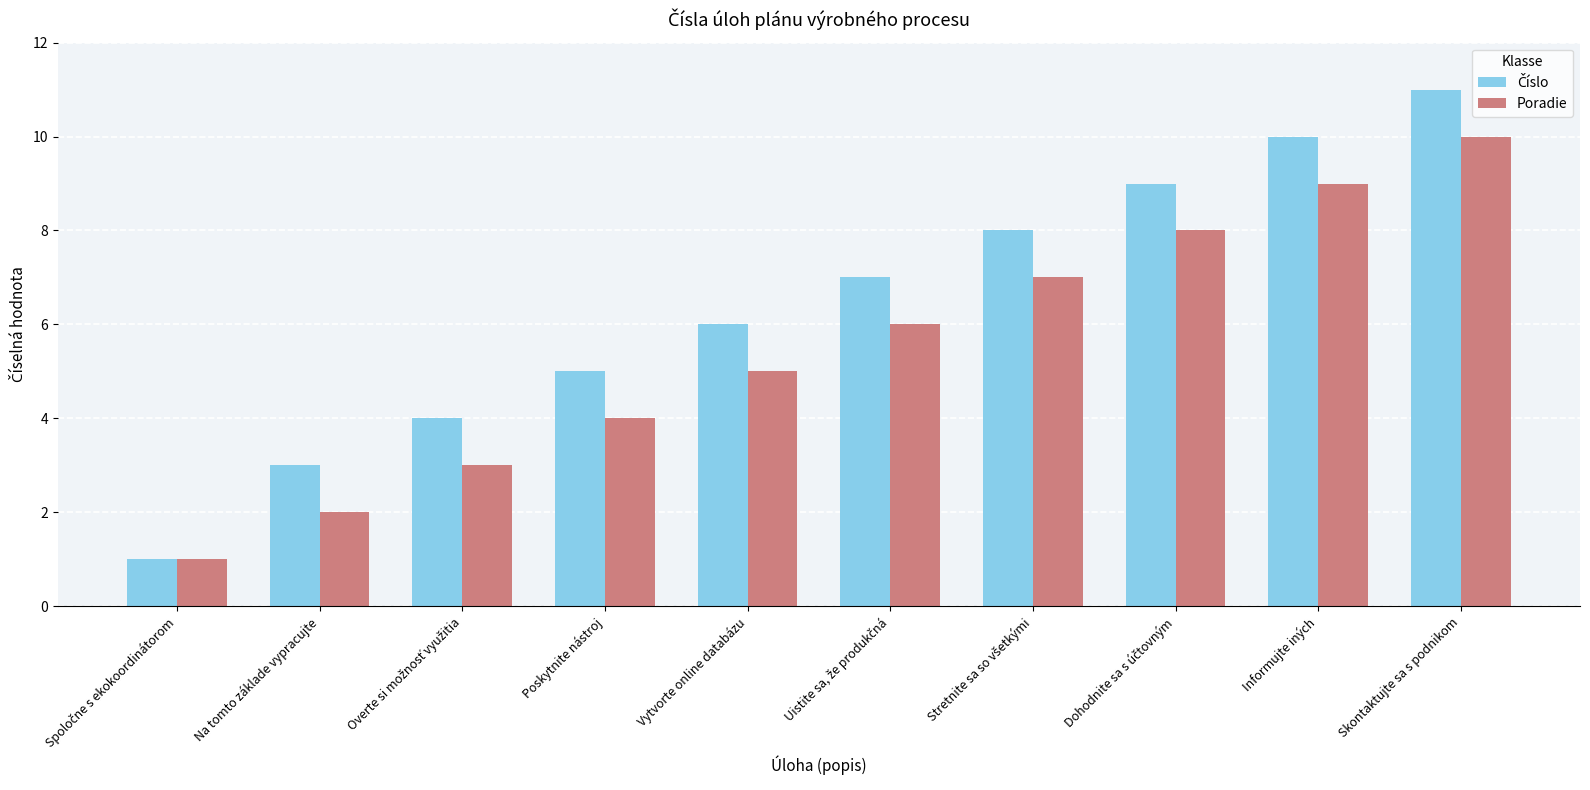

How many values in the Poradie series are below 6?

5